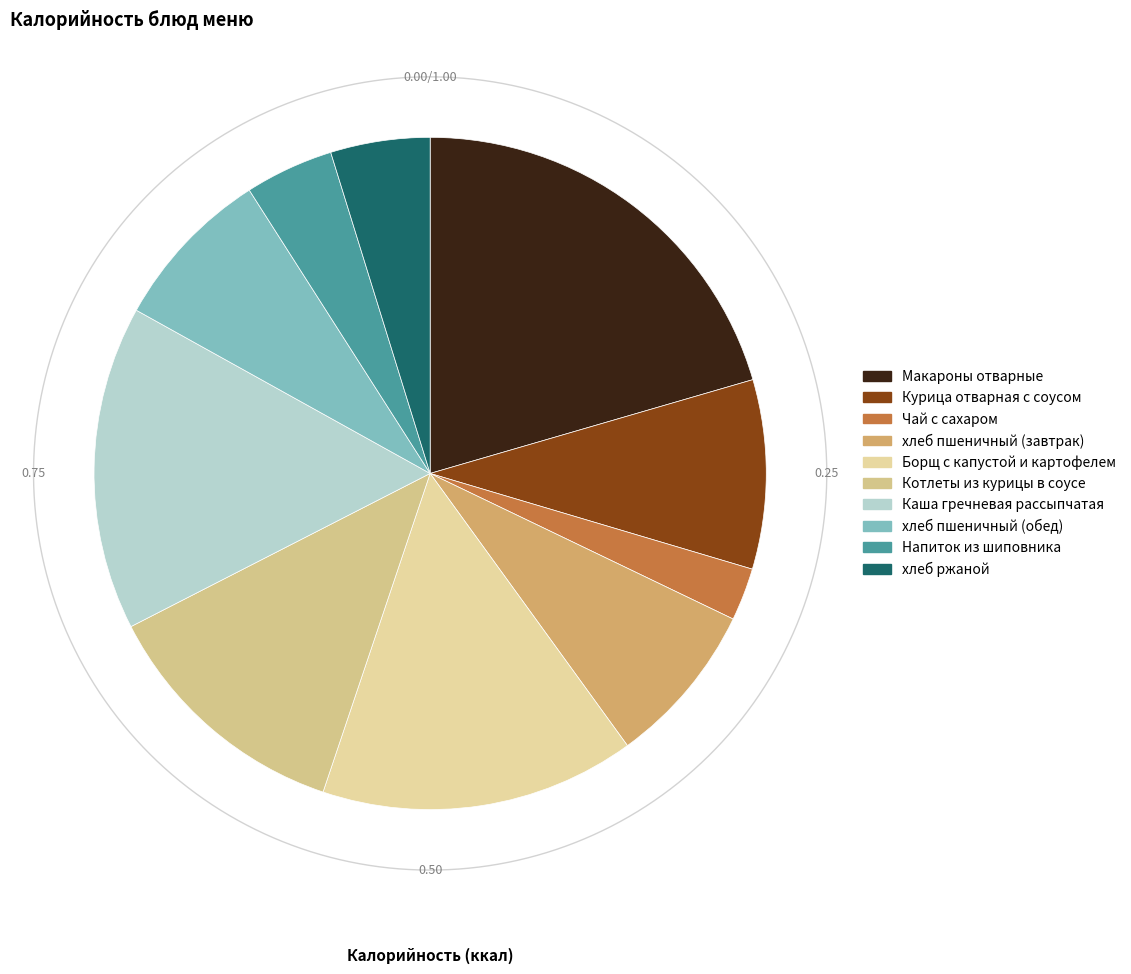

To the nearest percent, what portion does Котлеты из курицы в соусе represent?

12%